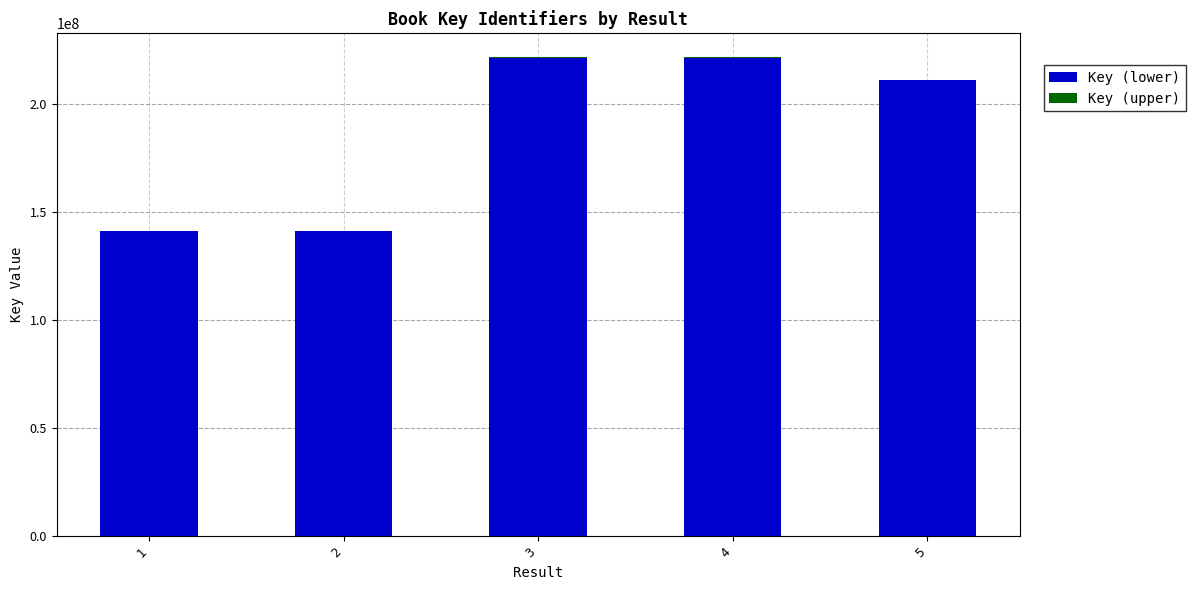

What is the highest value of the Key (lower) series?

221000000